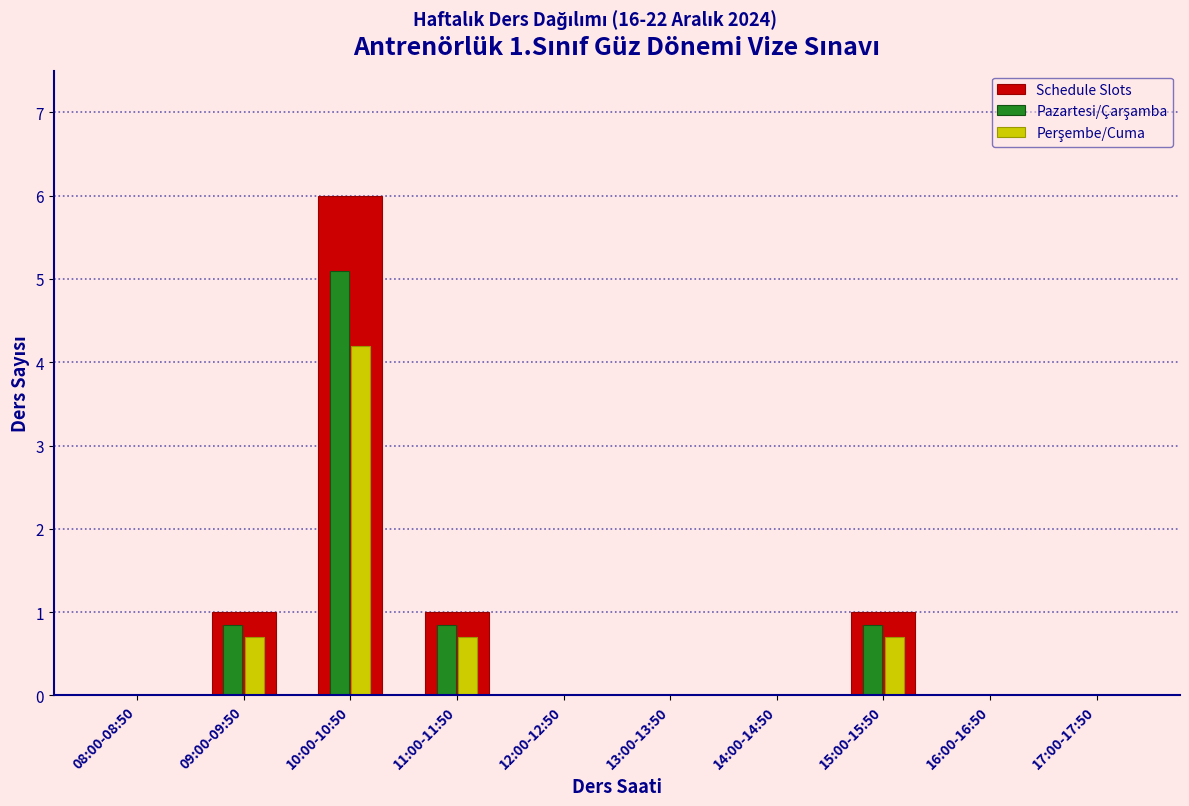

Which category has the highest value across all series?

10:00-10:50